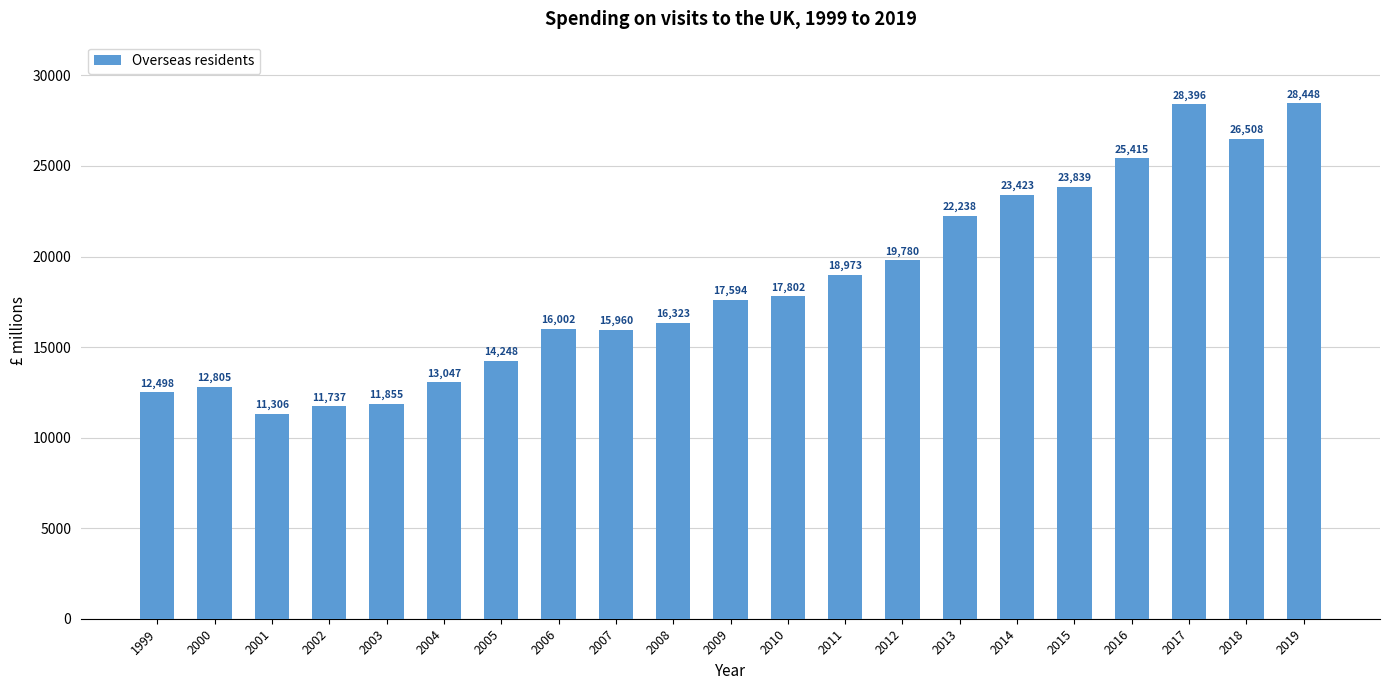

Which label corresponds to the largest value in the chart?

2019